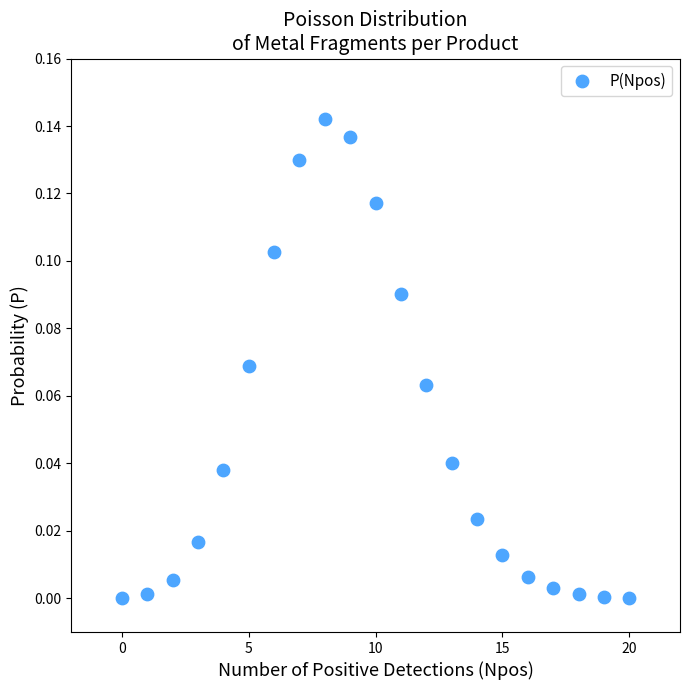

How many points are shown in the scatter plot?

21